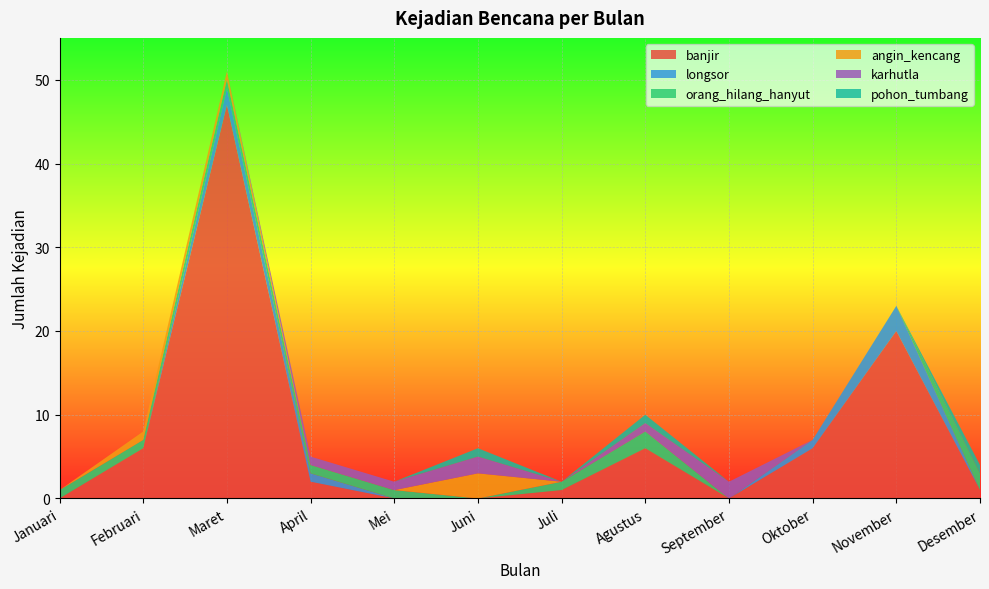

Reading left to right, list all the values displayed in this chart.

banjir: Januari=0	Februari=6	Maret=47	April=2	Mei=0	Juni=0	Juli=1	Agustus=6	September=0	Oktober=6	November=20	Desember=1
longsor: Januari=0	Februari=0	Maret=2	April=1	Mei=0	Juni=0	Juli=0	Agustus=0	September=0	Oktober=1	November=3	Desember=0
orang_hilang_hanyut: Januari=1	Februari=1	Maret=1	April=1	Mei=1	Juni=0	Juli=1	Agustus=2	September=0	Oktober=0	November=0	Desember=2
angin_kencang: Januari=0	Februari=1	Maret=1	April=0	Mei=0	Juni=3	Juli=0	Agustus=0	September=0	Oktober=0	November=0	Desember=0
karhutla: Januari=0	Februari=0	Maret=0	April=1	Mei=1	Juni=2	Juli=0	Agustus=1	September=2	Oktober=0	November=0	Desember=0
pohon_tumbang: Januari=0	Februari=0	Maret=0	April=0	Mei=0	Juni=1	Juli=0	Agustus=1	September=0	Oktober=0	November=0	Desember=1